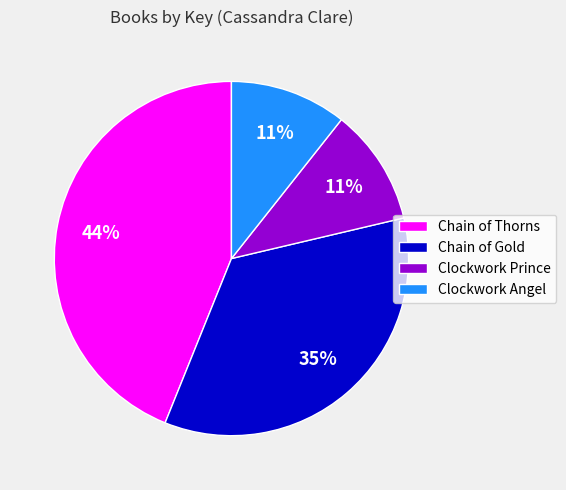

Which slice is the largest?

Chain of Thorns